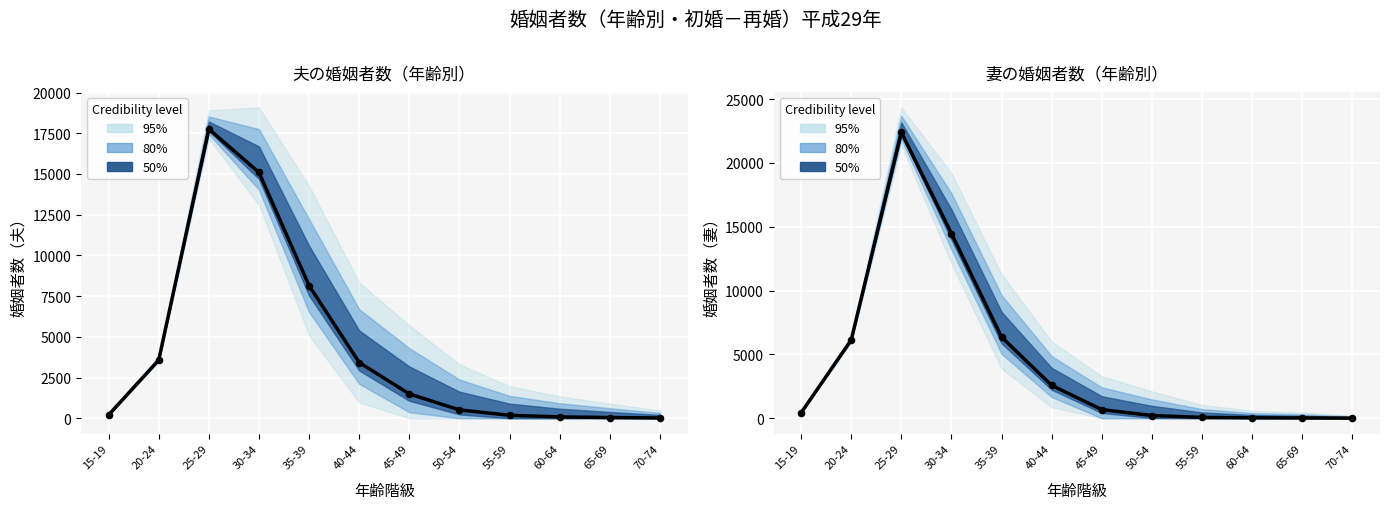

Which series contains the highest Y value?

妻_初婚